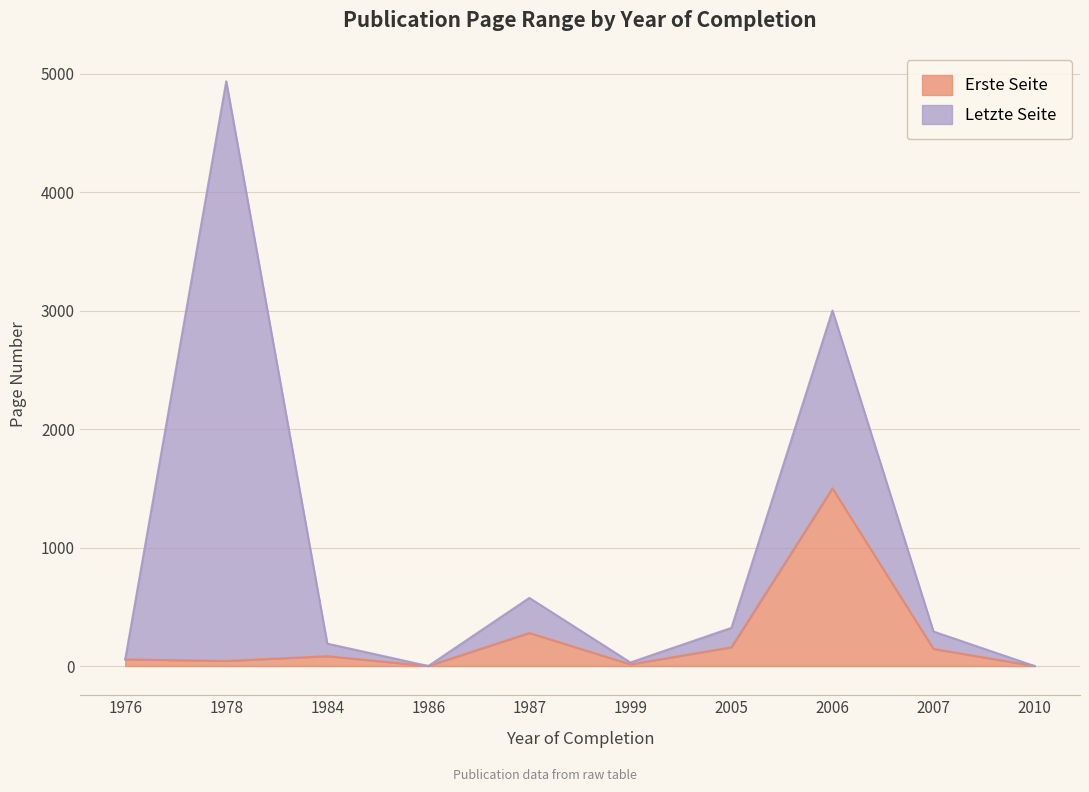

Where does the data first go above 83?

1987